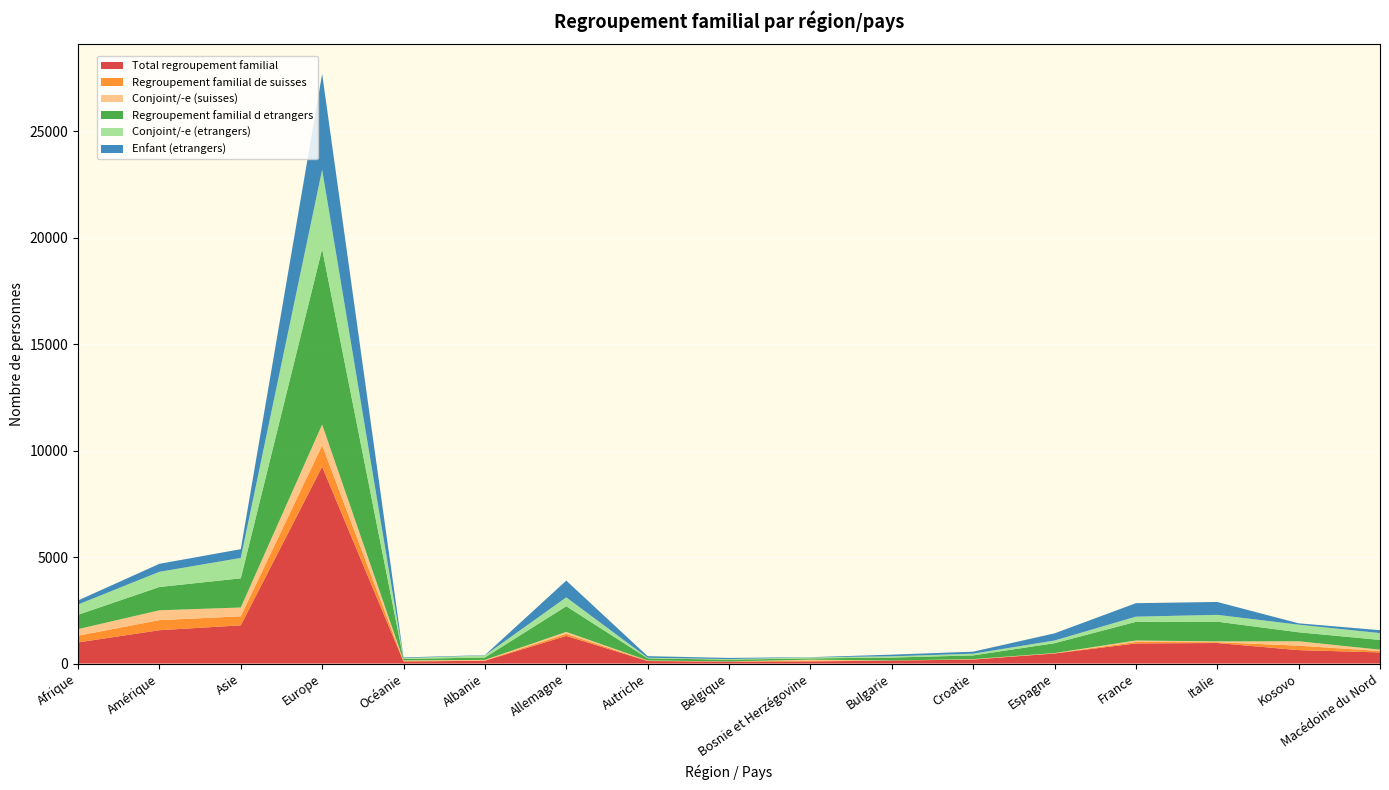

Reading right to left, extract all data points from this chart.

Total regroupement familial: Macédoine du Nord=523	Kosovo=631	Italie=965	France=945	Espagne=473	Croatie=186	Bulgarie=140	Bosnie et Herzégovine=100	Belgique=89	Autriche=117	Allemagne=1300	Albanie=132	Océanie=96	Europe=9246	Asie=1795	Amérique=1567	Afrique=992
Regroupement familial de suisses: Macédoine du Nord=64	Kosovo=209	Italie=38	France=69	Espagne=11	Croatie=11	Bulgarie=3	Bosnie et Herzégovine=42	Belgique=7	Autriche=16	Allemagne=95	Albanie=20	Océanie=25	Europe=1002	Asie=424	Amérique=472	Afrique=318
Conjoint/-e (suisses): Macédoine du Nord=64	Kosovo=207	Italie=38	France=69	Espagne=10	Croatie=11	Bulgarie=2	Bosnie et Herzégovine=42	Belgique=4	Autriche=12	Allemagne=92	Albanie=20	Océanie=24	Europe=978	Asie=413	Amérique=462	Afrique=307
Regroupement familial d etrangers: Macédoine du Nord=459	Kosovo=422	Italie=927	France=876	Espagne=462	Croatie=175	Bulgarie=137	Bosnie et Herzégovine=58	Belgique=82	Autriche=101	Allemagne=1205	Albanie=112	Océanie=71	Europe=8244	Asie=1371	Amérique=1095	Afrique=674
Conjoint/-e (etrangers): Macédoine du Nord=321	Kosovo=357	Italie=320	France=244	Espagne=126	Croatie=80	Bulgarie=59	Bosnie et Herzégovine=48	Belgique=28	Autriche=27	Allemagne=417	Albanie=99	Océanie=39	Europe=3724	Asie=957	Amérique=714	Afrique=483
Enfant (etrangers): Macédoine du Nord=136	Kosovo=64	Italie=605	France=632	Espagne=336	Croatie=95	Bulgarie=77	Bosnie et Herzégovine=10	Belgique=54	Autriche=74	Allemagne=787	Albanie=13	Océanie=32	Europe=4504	Asie=412	Amérique=375	Afrique=189